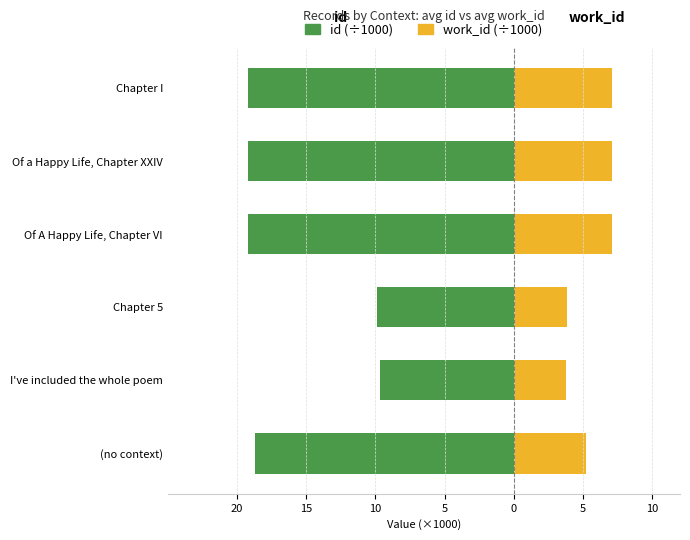

Between I've included the whole poem and Chapter I, which series saw the biggest shift?

id (÷1000)